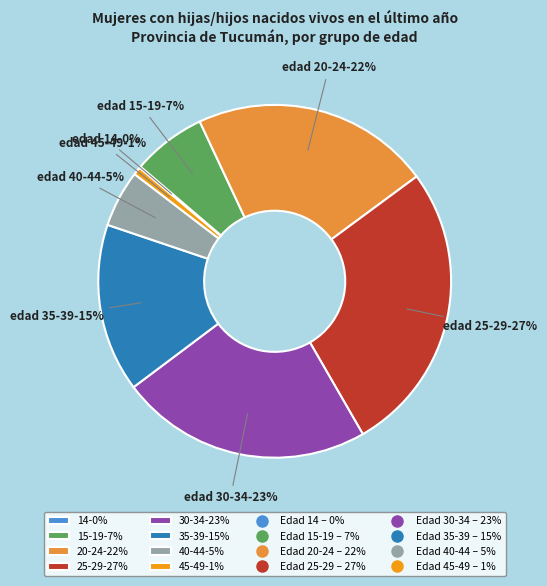

Is there a majority slice in this chart?

No